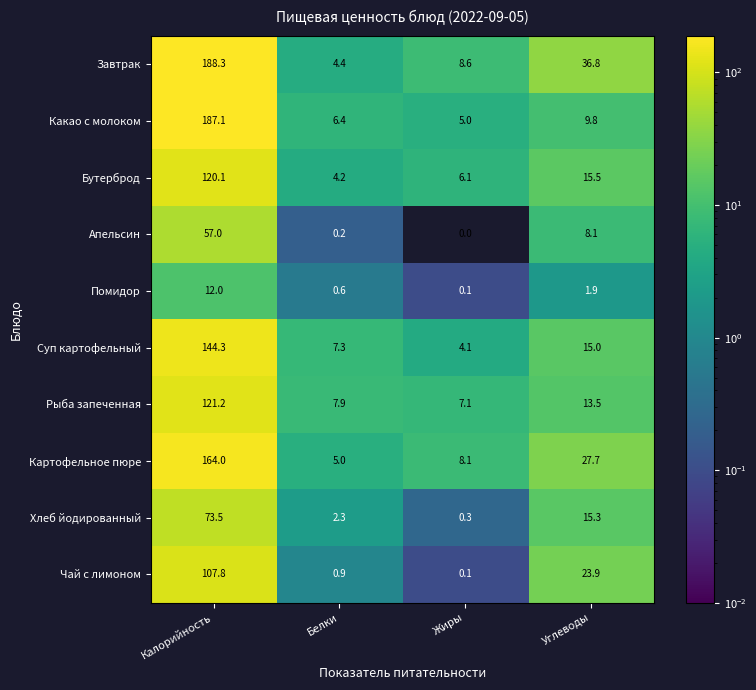

What is the sum of all Картофельное пюре values?

204.8